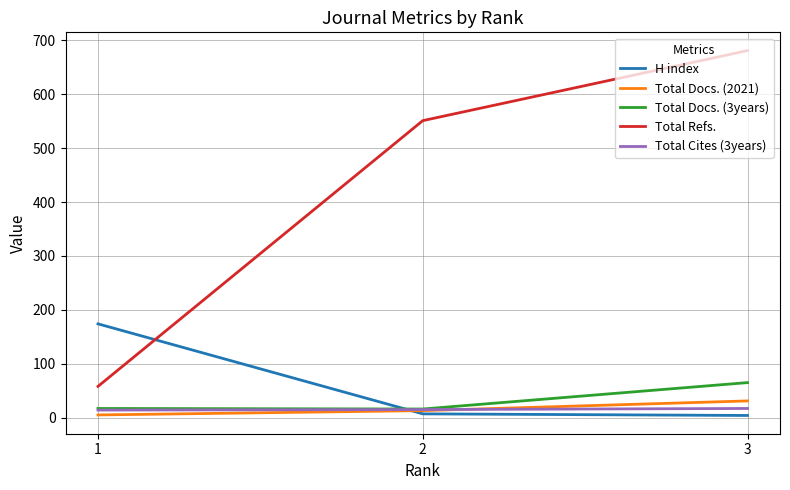

What are all the series names shown in the legend?

H index, Total Docs. (2021), Total Docs. (3years), Total Refs., Total Cites (3years)